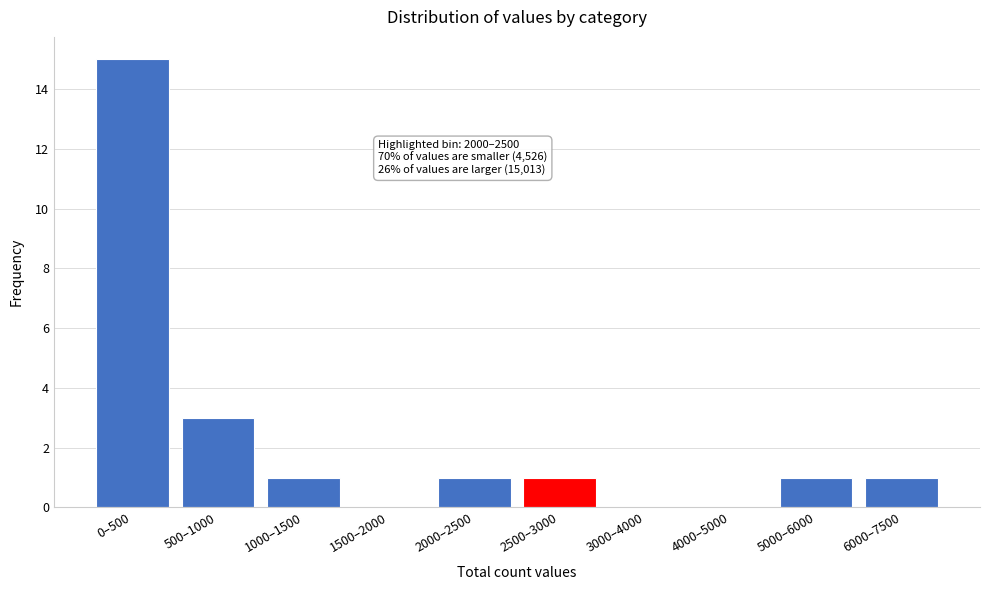

Reading left to right, list all the values displayed in this chart.

0–500=15	500–1000=3	1000–1500=1	1500–2000=0	2000–2500=1	2500–3000=1	3000–4000=0	4000–5000=0	5000–6000=1	6000–7500=1